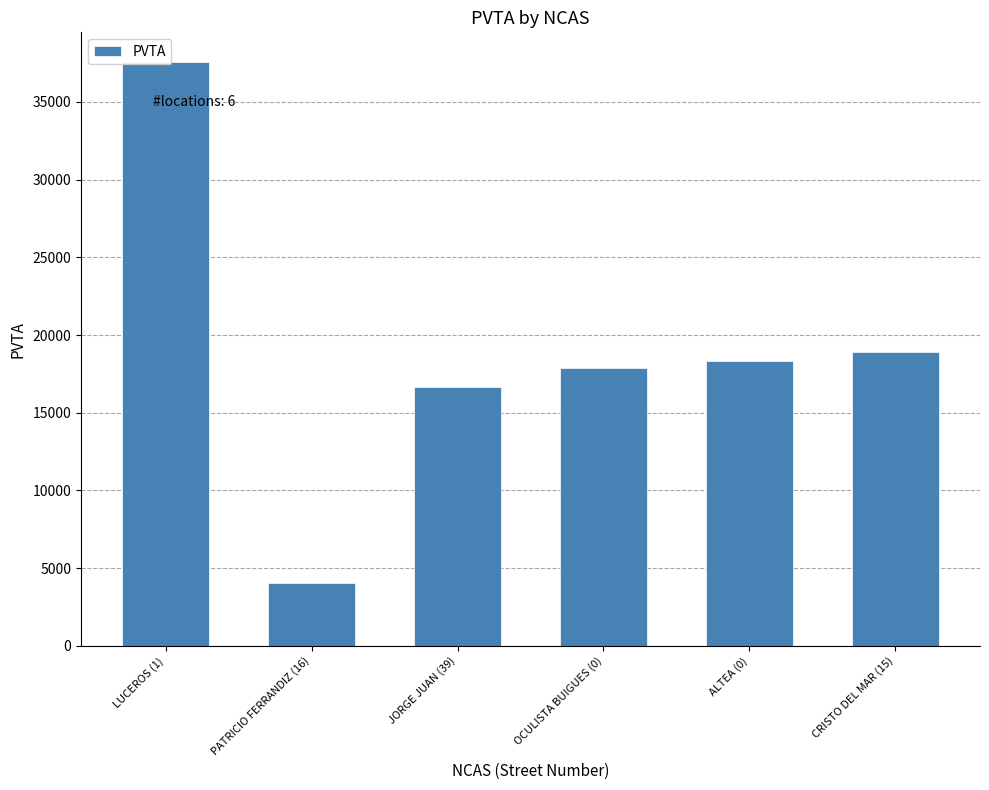

The chart shows a value of 18310 at ALTEA (0). True or false?

True